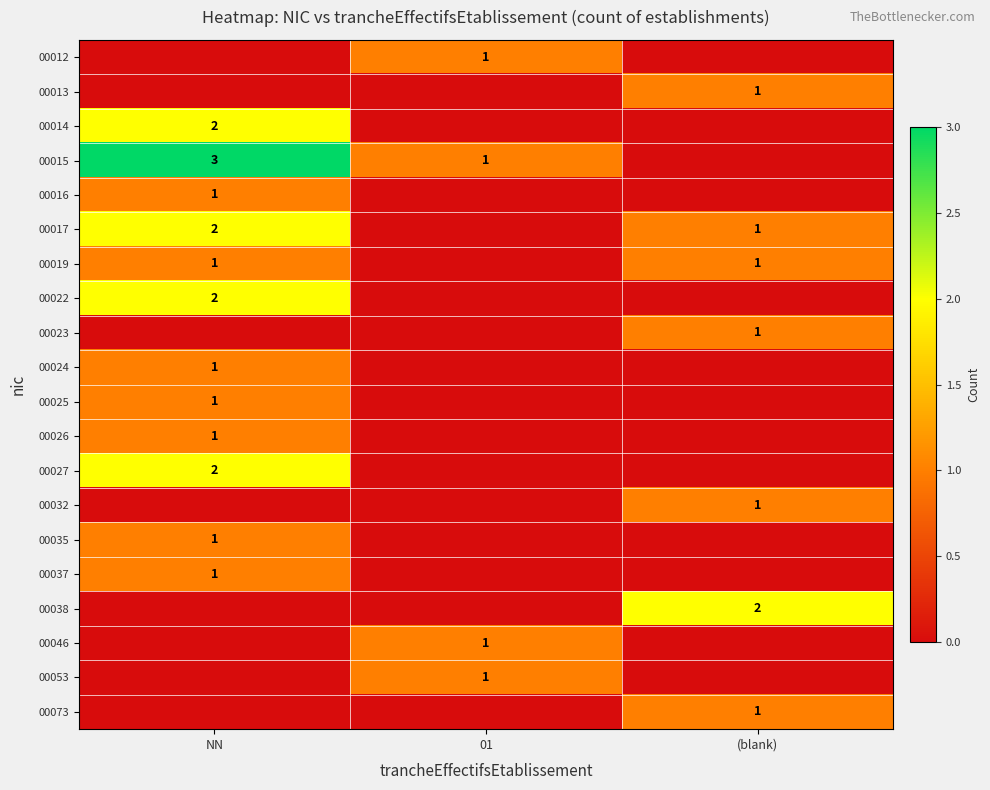

The 00016 series shows 2 at NN. True or false?

False